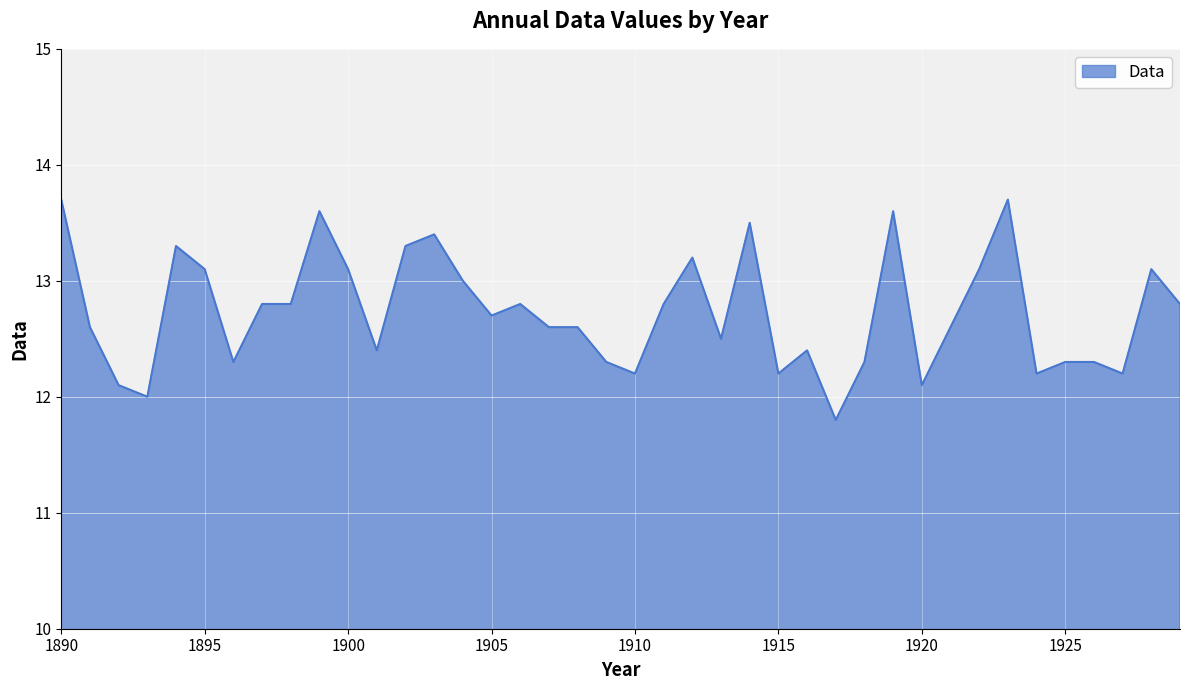

What is the smallest value displayed?

11.8